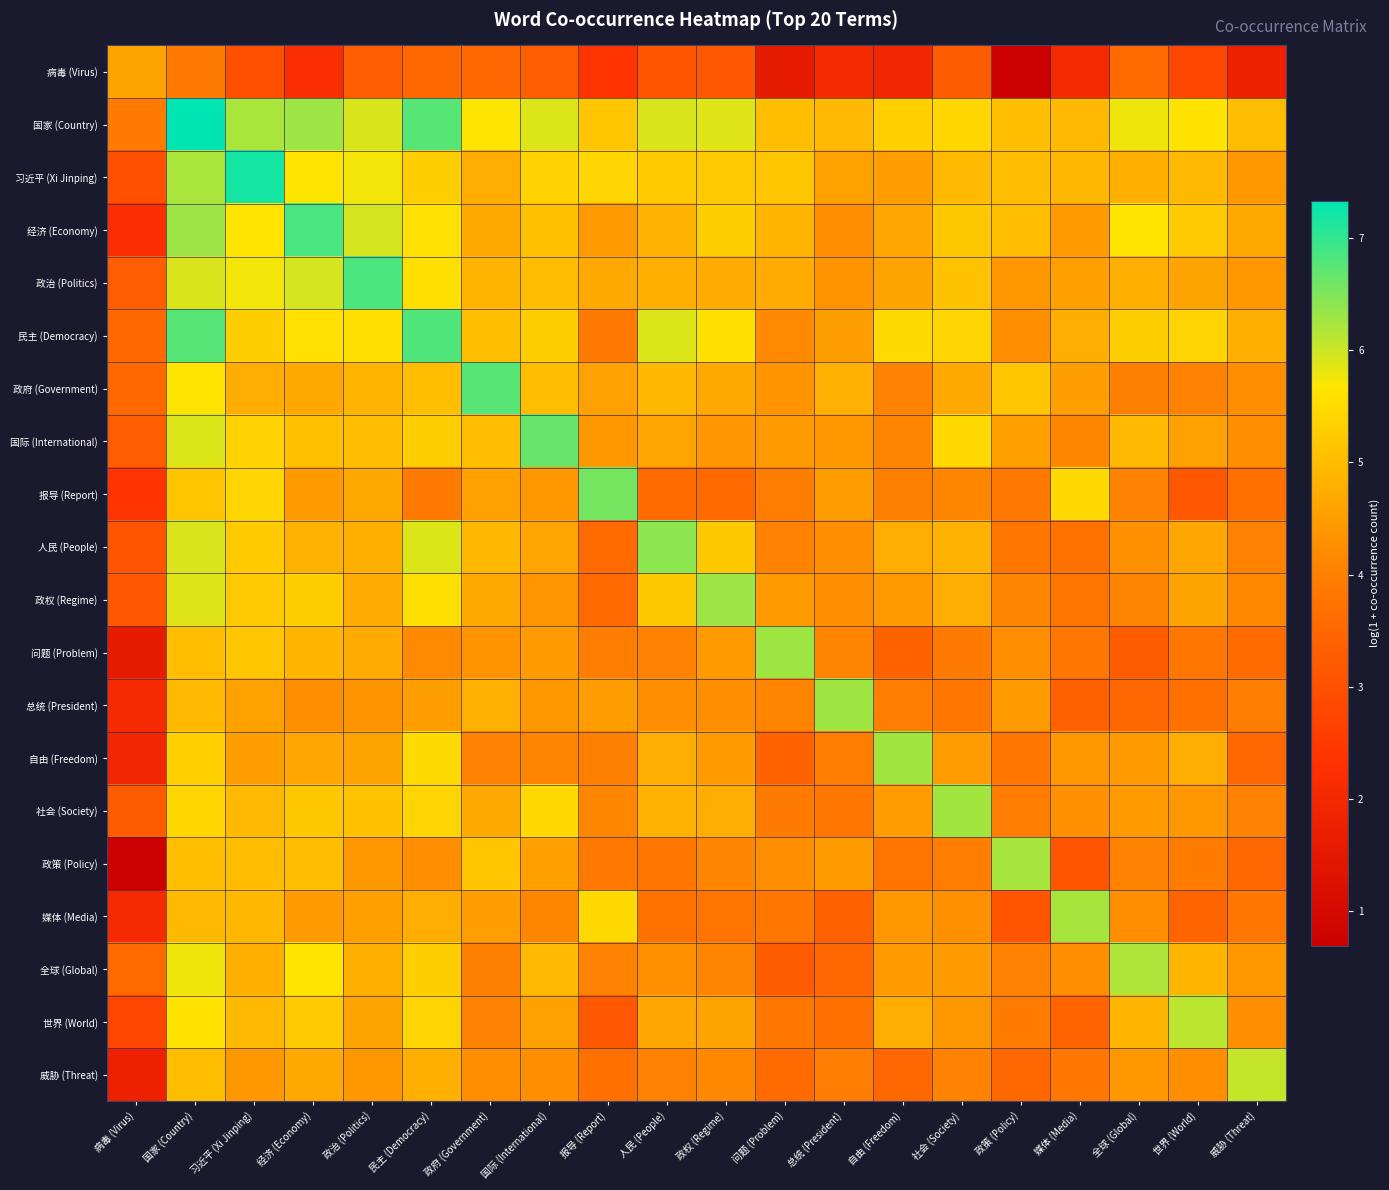

At which category is the sum across all series the highest?

国家 (Country)